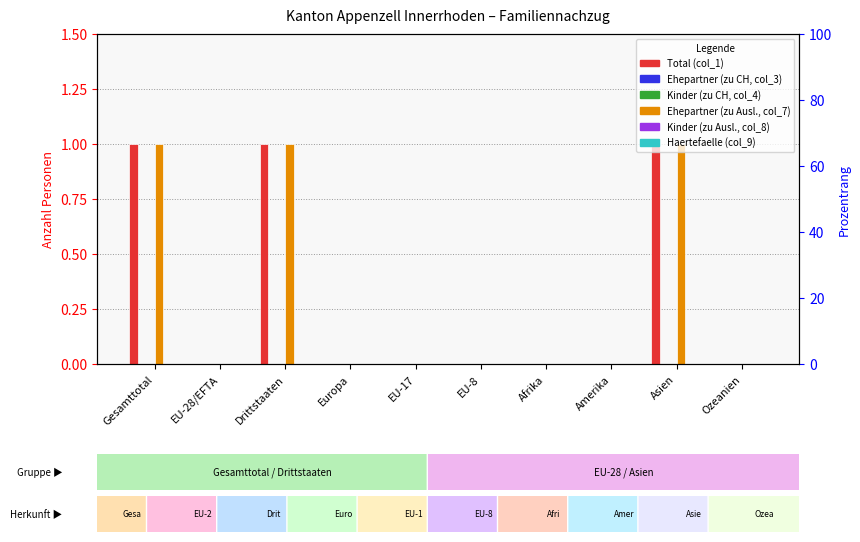

How many values in the Ehepartner (zu Ausl., col_7) series exceed 0?

3